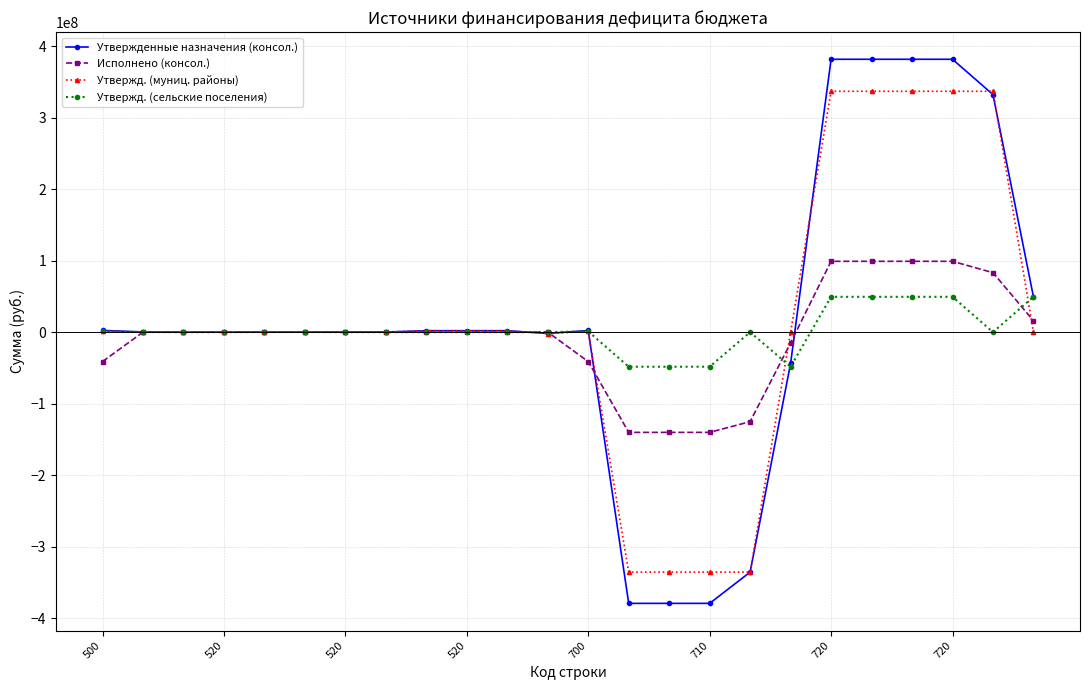

What is the value of the Утвержд. (муниц. районы) point at the 20th from the left?

336935262.0